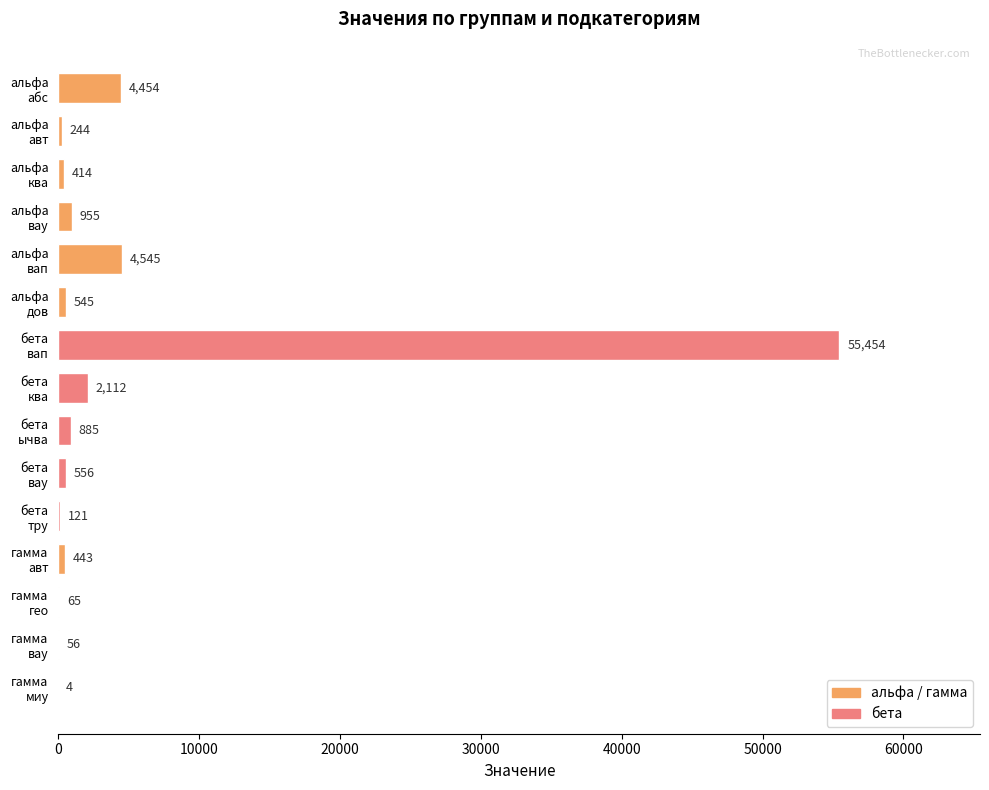

What is the greatest value displayed?

55454